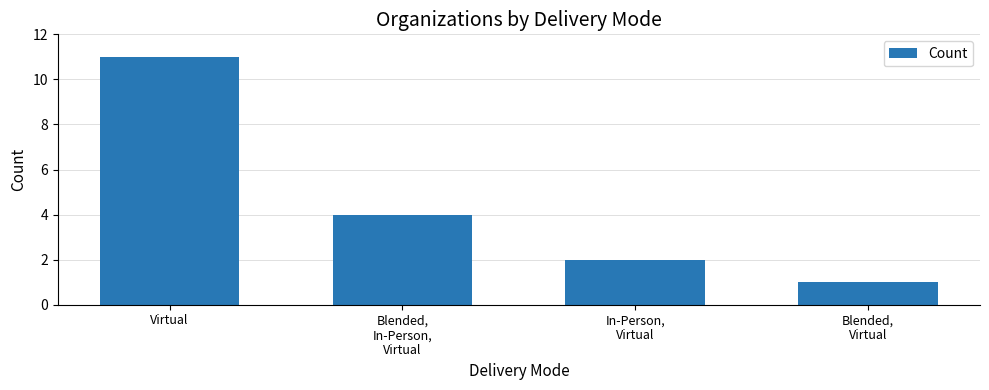

Between Blended,
In-Person,
Virtual and In-Person,
Virtual, which is larger?

Blended,
In-Person,
Virtual